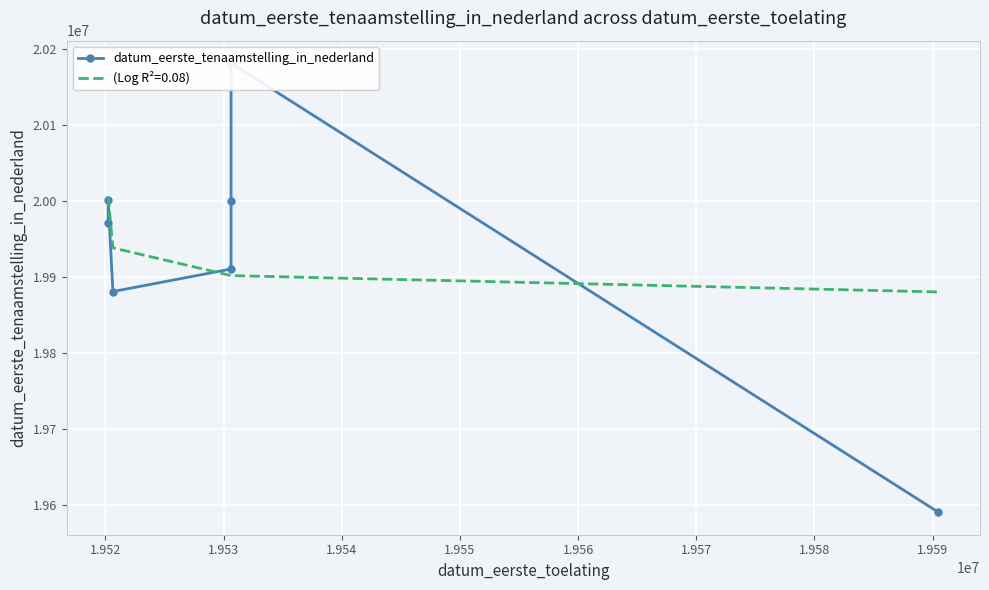

Approximately how many times larger is the value at 1.956 compared to 1.955?

1.0